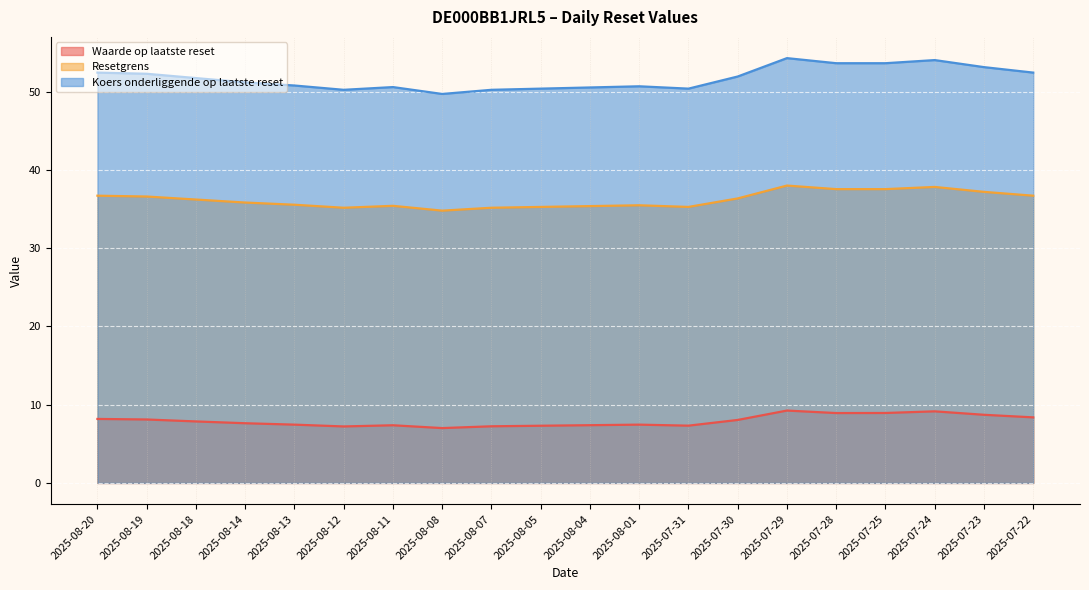

At 2025-08-13, list the series in order from smallest to largest.

Waarde op laatste reset, Resetgrens, Koers onderliggende op laatste reset